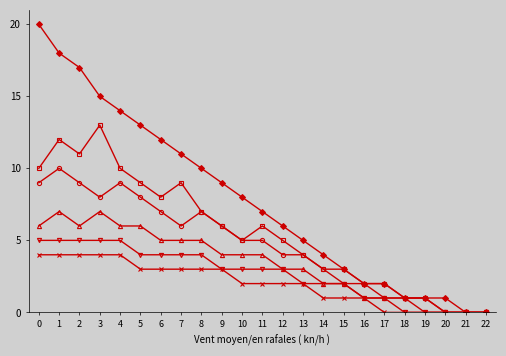

What is the maximum value shown in the chart?

20